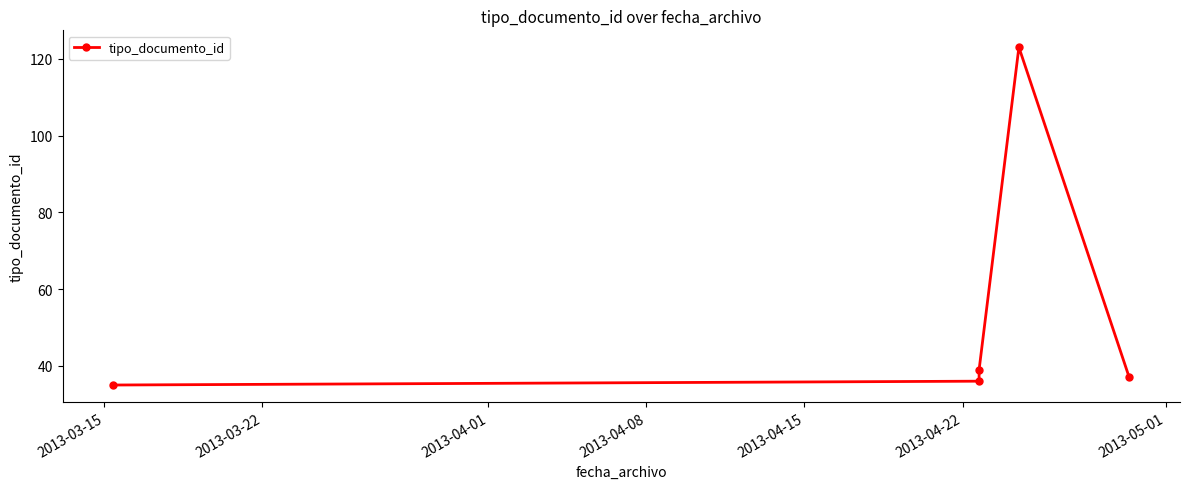

What is the sum of all values?

270